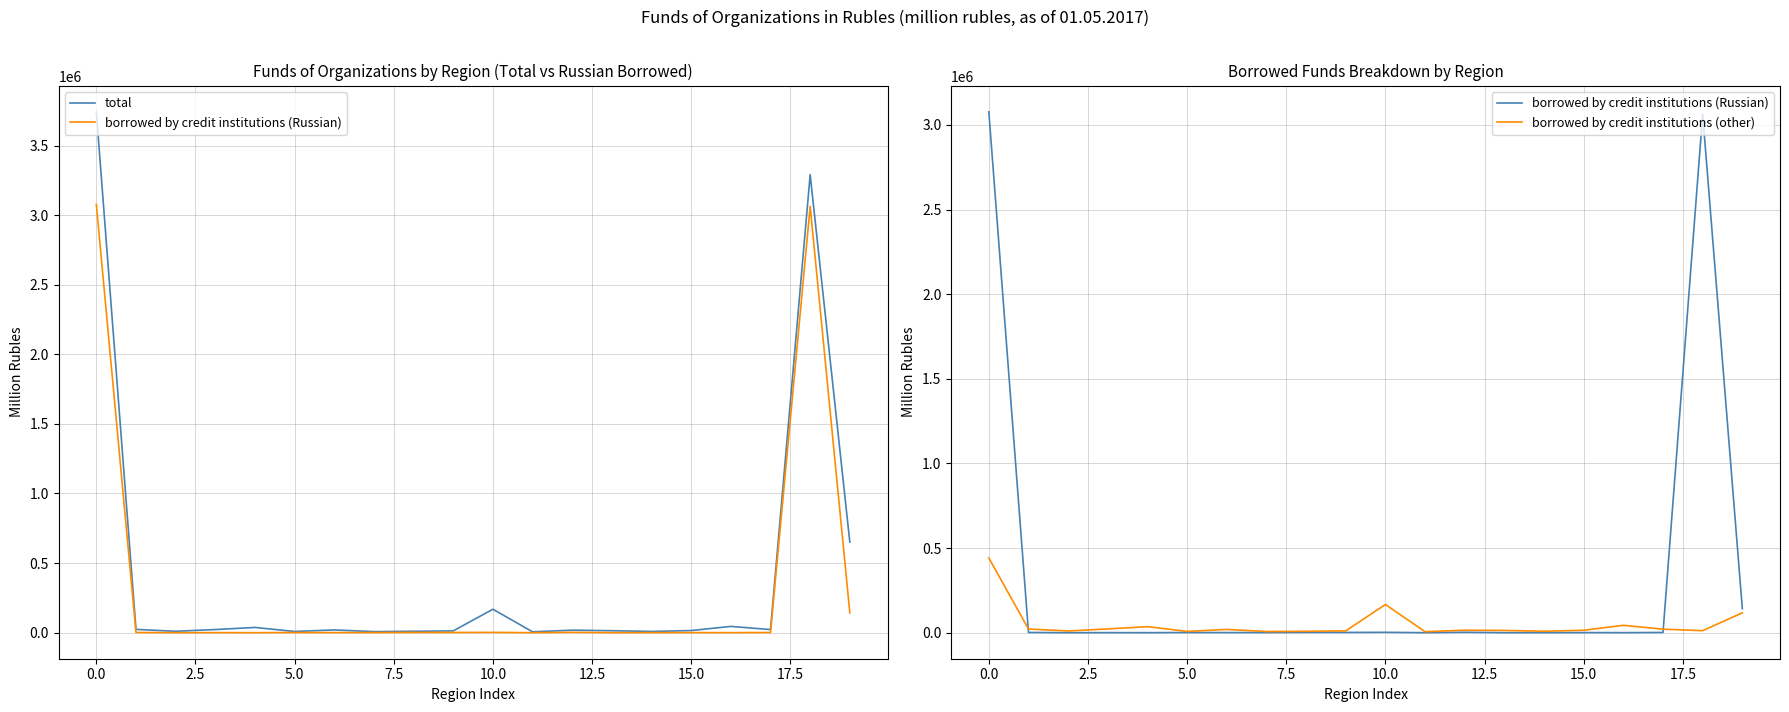

Reading left to right, transcribe all the data shown in this chart.

total: 3742402	23460	10088	22546	37598	8706	19789	7622	10125	12890	168557	6078	18095	14216	8812	15417	45017	22389	3290996	650596
borrowed by credit institutions (Russian): 3077375	1369	0	332	63	1086	672	736	1786	1478	2155	0	2489	0	315	565	235	1220	3062876	142346
borrowed by credit institutions (other): 441267	21650	10089	22214	35468	7621	19118	6860	8265	10754	166402	5906	14669	13283	8414	14419	43465	20895	11776	117398